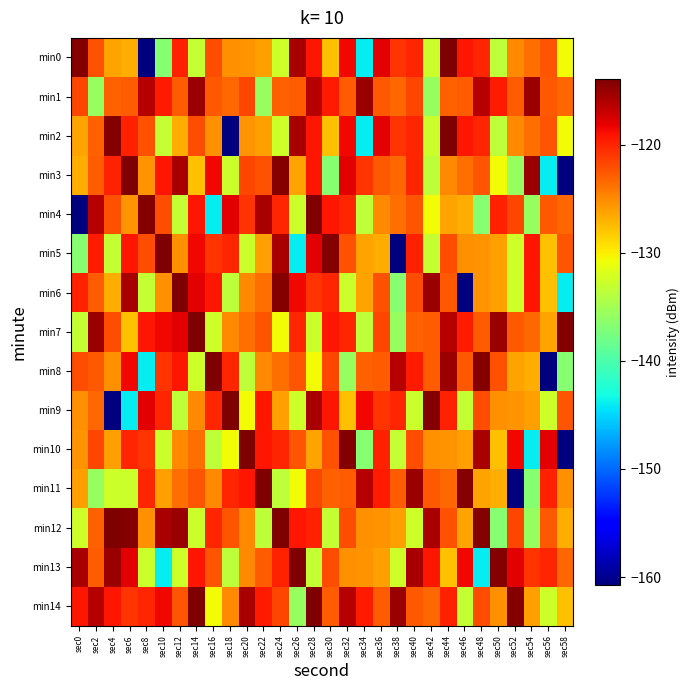

At which category does the chart reach its minimum across all series?

sec8